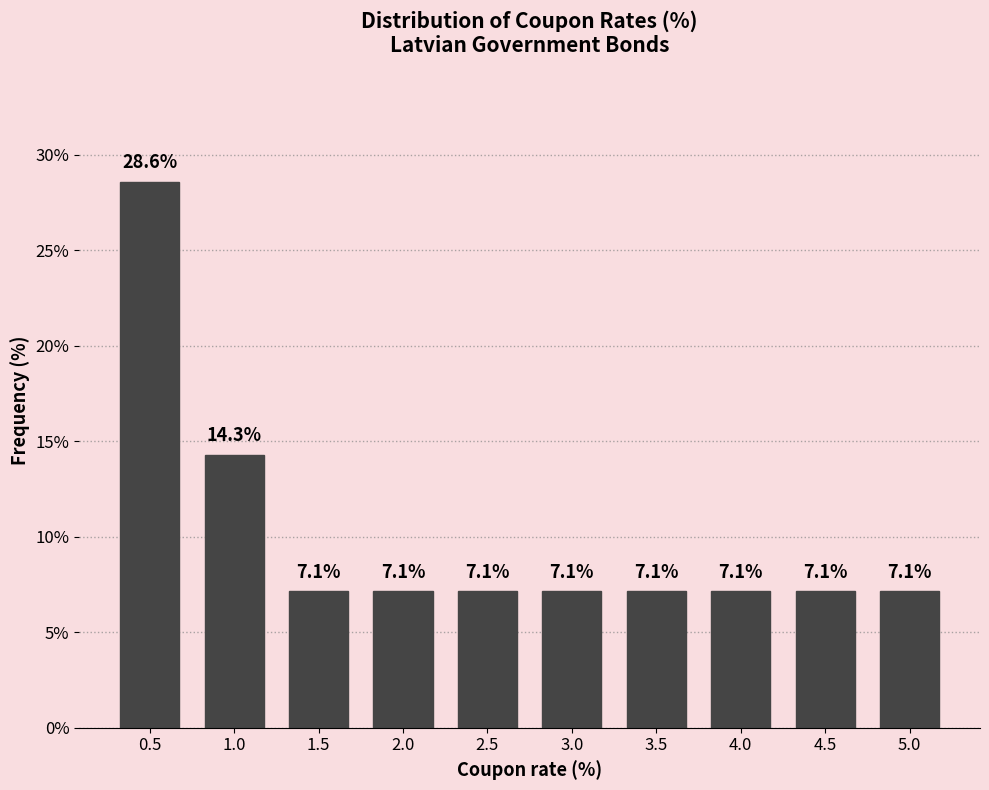

Reading right to left, extract all data points from this chart.

5.0=7.1	4.5=7.1	4.0=7.1	3.5=7.1	3.0=7.1	2.5=7.1	2.0=7.1	1.5=7.1	1.0=14.3	0.5=28.6